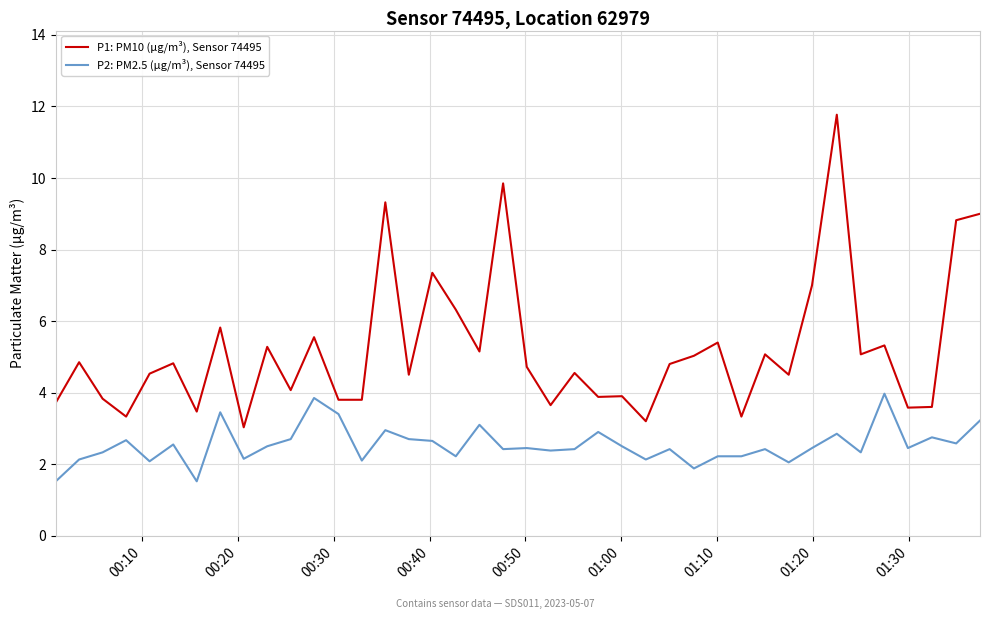

Which series has the widest spread of values?

P1: PM10 (µg/m³), Sensor 74495